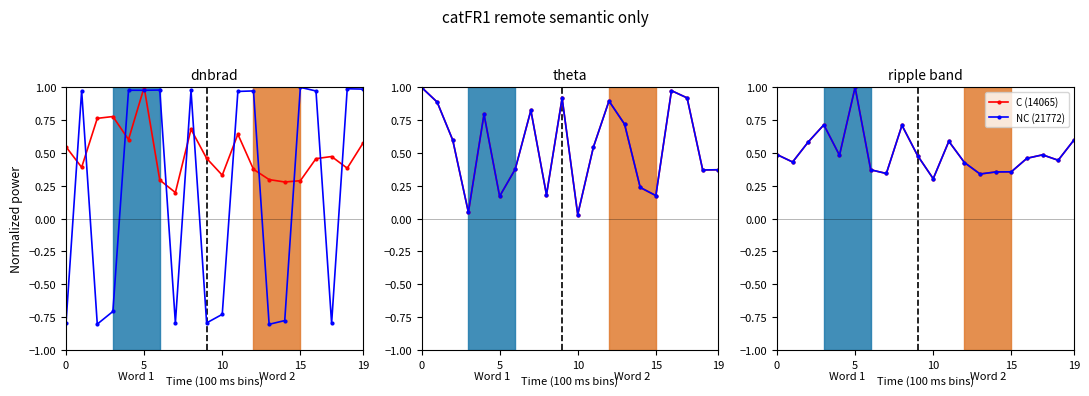

At which label is C (14065) closest to 0?

10